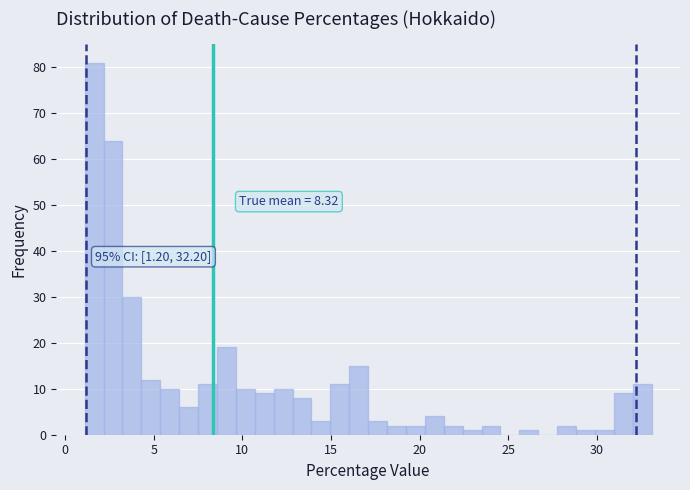

Around what value on the x-axis is the tallest bar? Give the approximate position of its centre, as read against the axis.

1.5